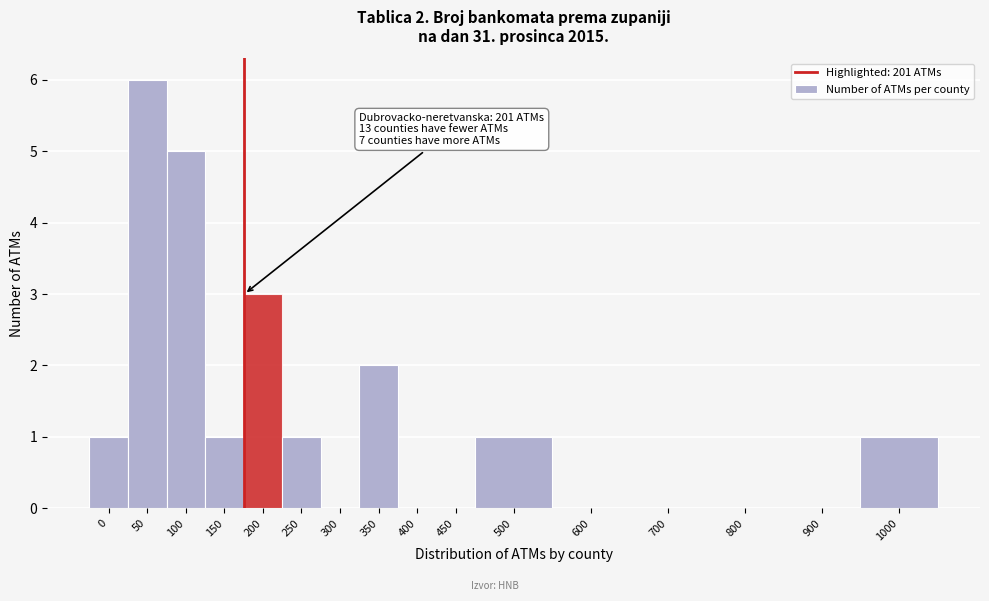

Reading right to left, extract all data points from this chart.

1000=1	900=0	800=0	700=0	600=0	500=1	450=0	400=0	350=2	300=0	250=1	200=3	150=1	100=5	50=6	0=1